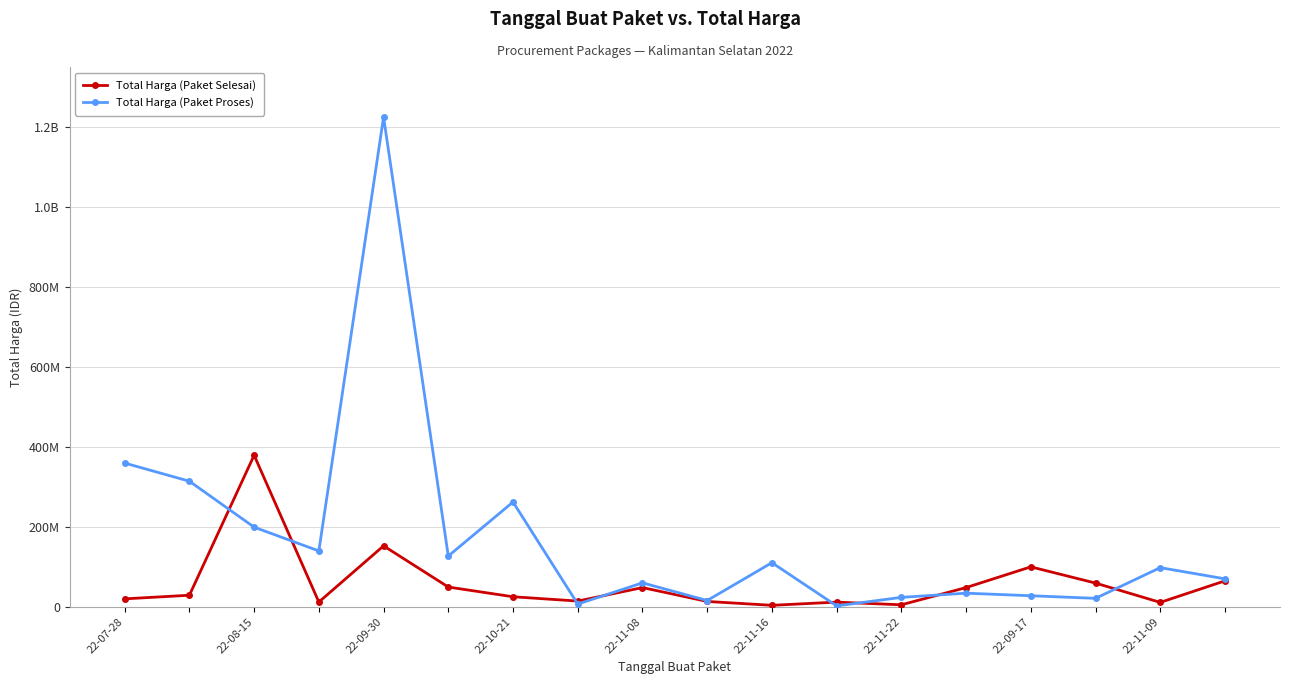

What is the sum of all Total Harga (Paket Selesai) values?

1047495000